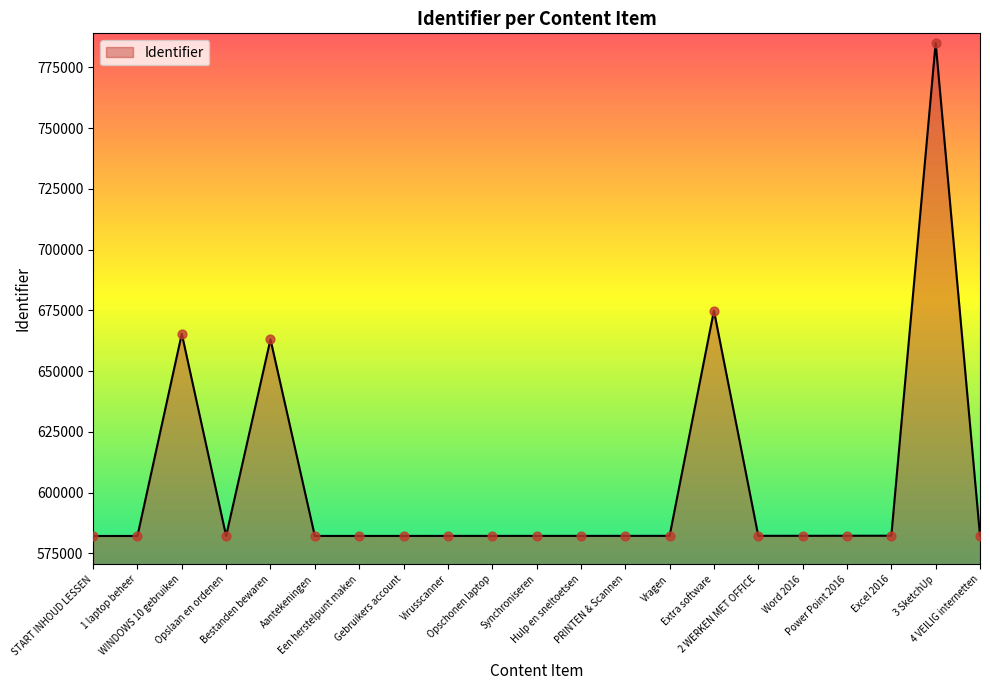

What is the ratio of the value at Hulp en sneltoetsen to the value at PRINTEN & Scannen?

1.0